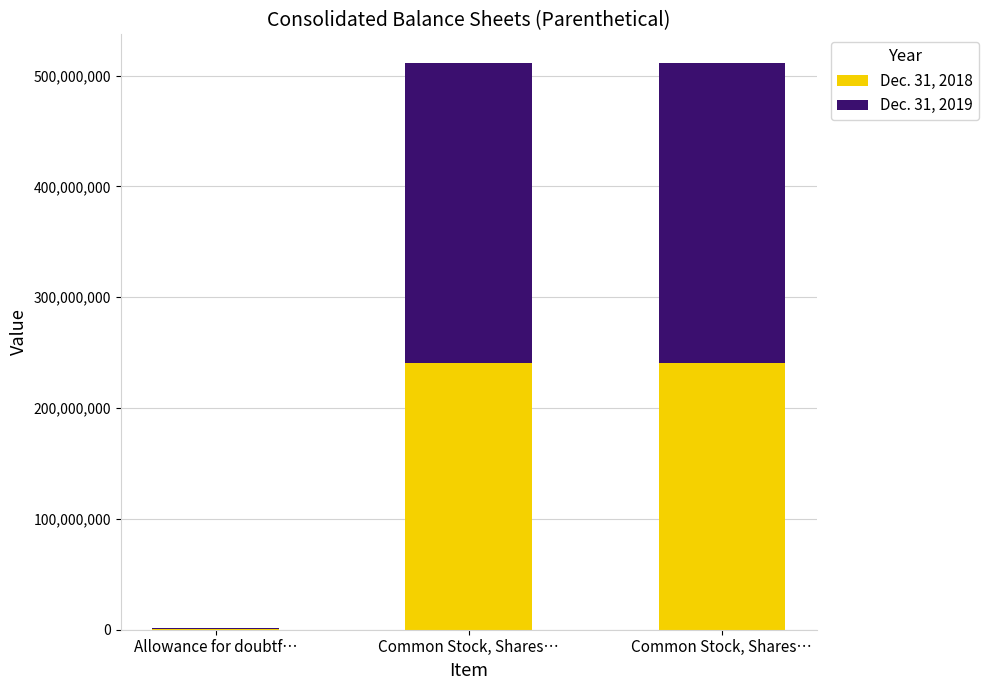

At how many categories does at least one series exceed 117015072?

2